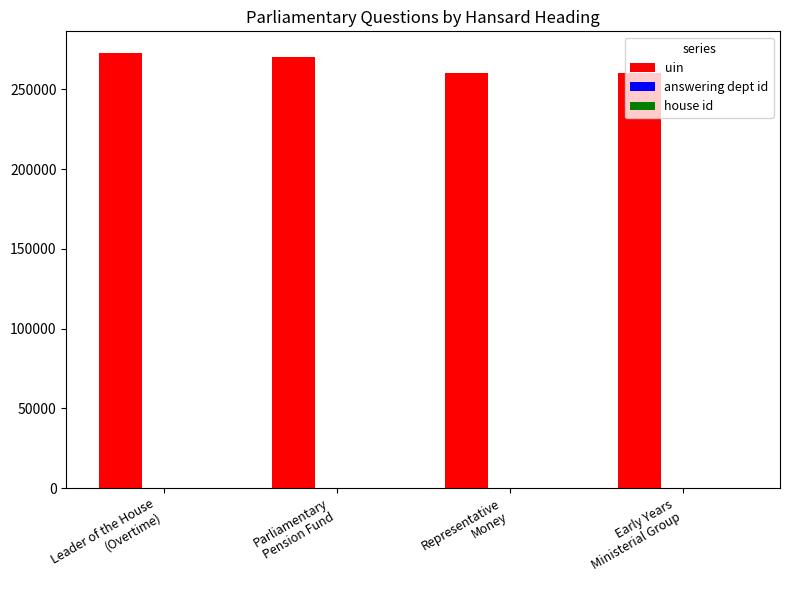

Which series has the largest total across all categories?

uin